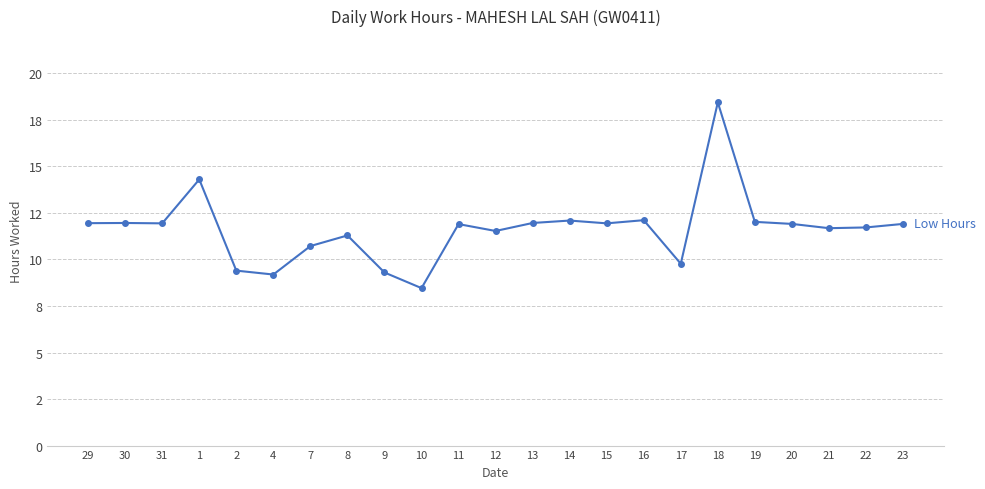

What is the greatest value displayed?

18.4